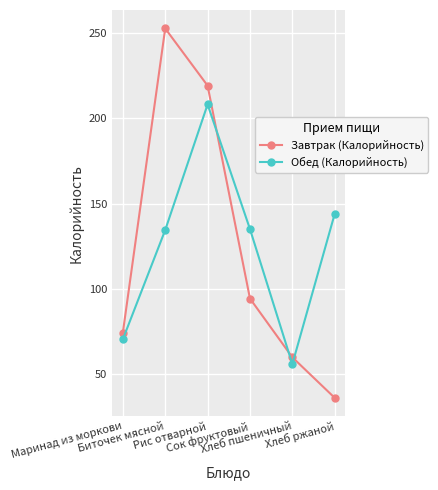

What is the smallest value displayed?

36.3